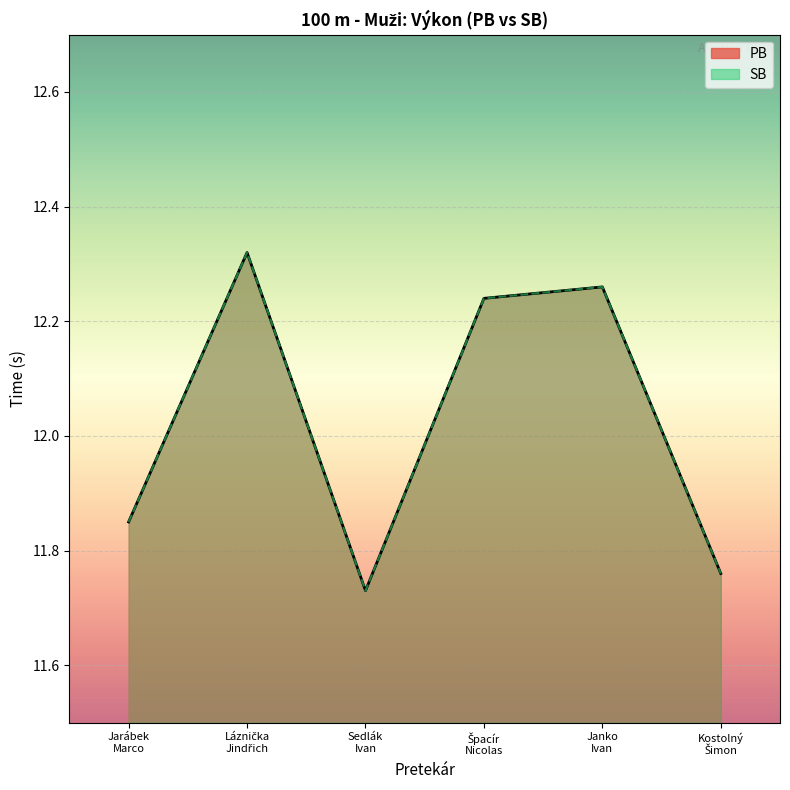

What is the approximate value of PB at Kostolný
Šimon?

11.8